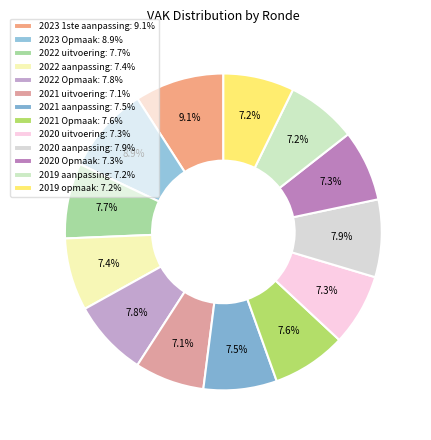

To the nearest percent, what portion does 2021 aanpassing represent?

7%